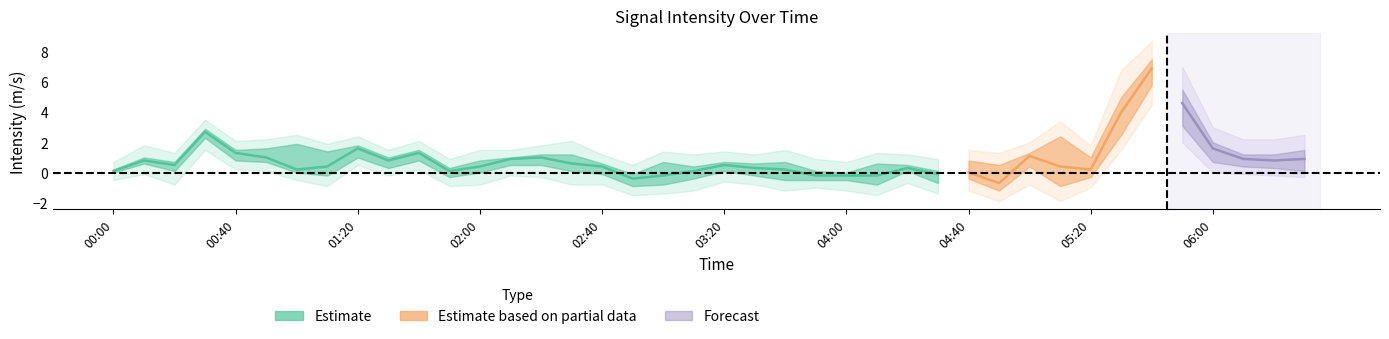

What is the value of the upper2 point at the 40th from the left?

2.5